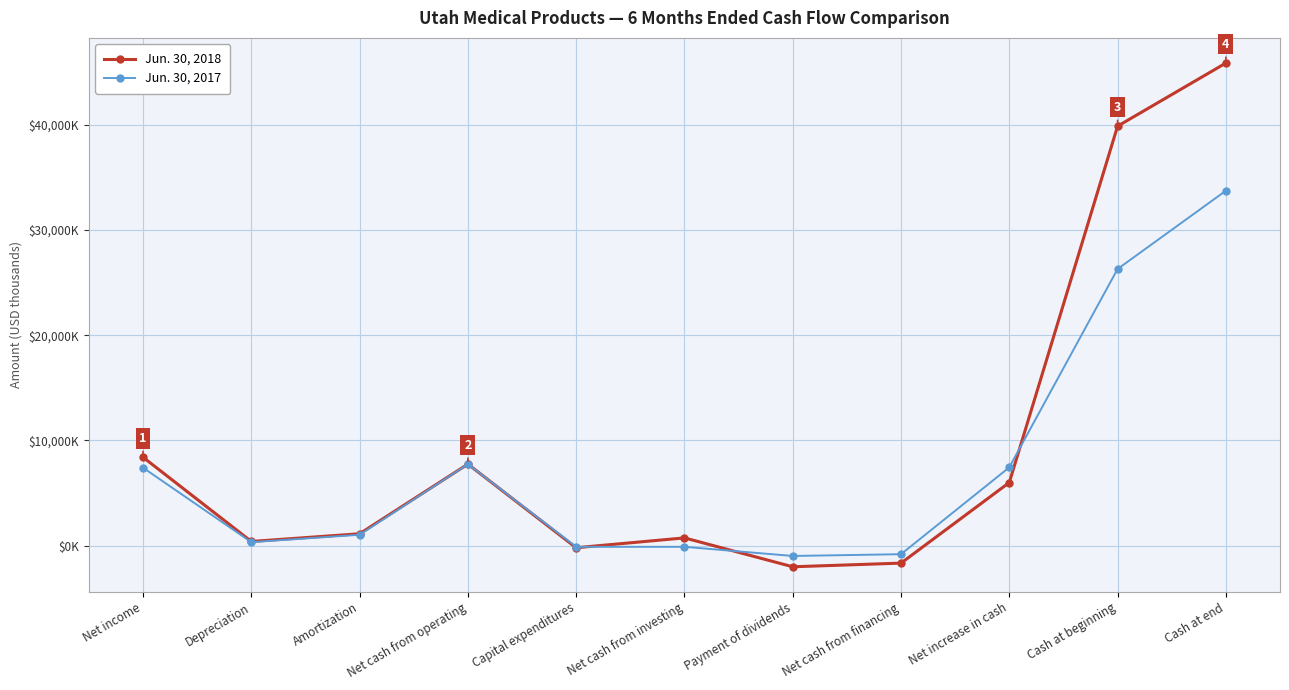

Is this an area chart (filled region under the line)?

No